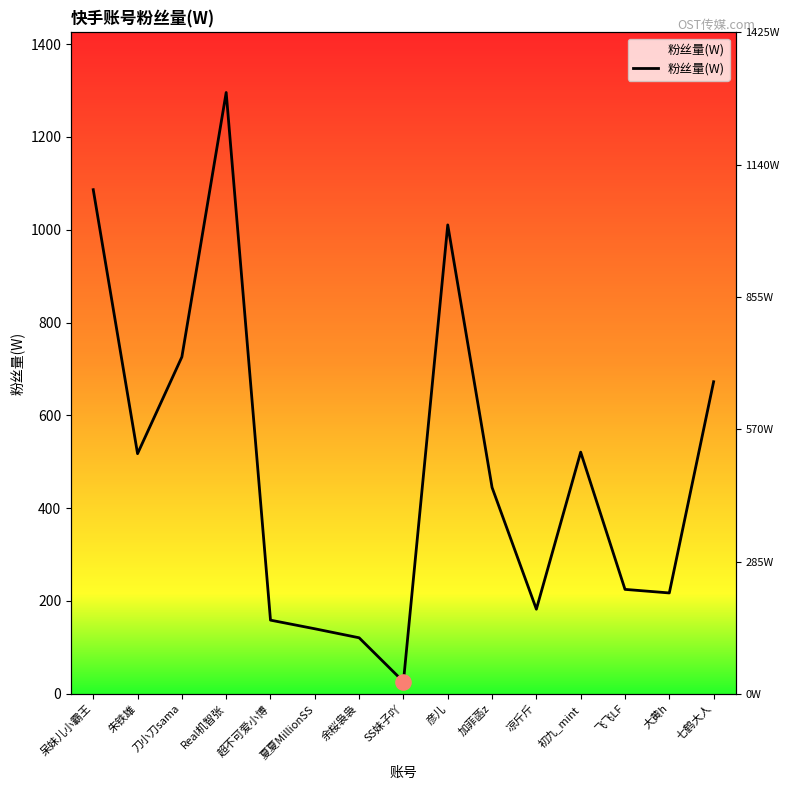

What is the change in value from 凉斤斤 to 初九_mint?

+338.4